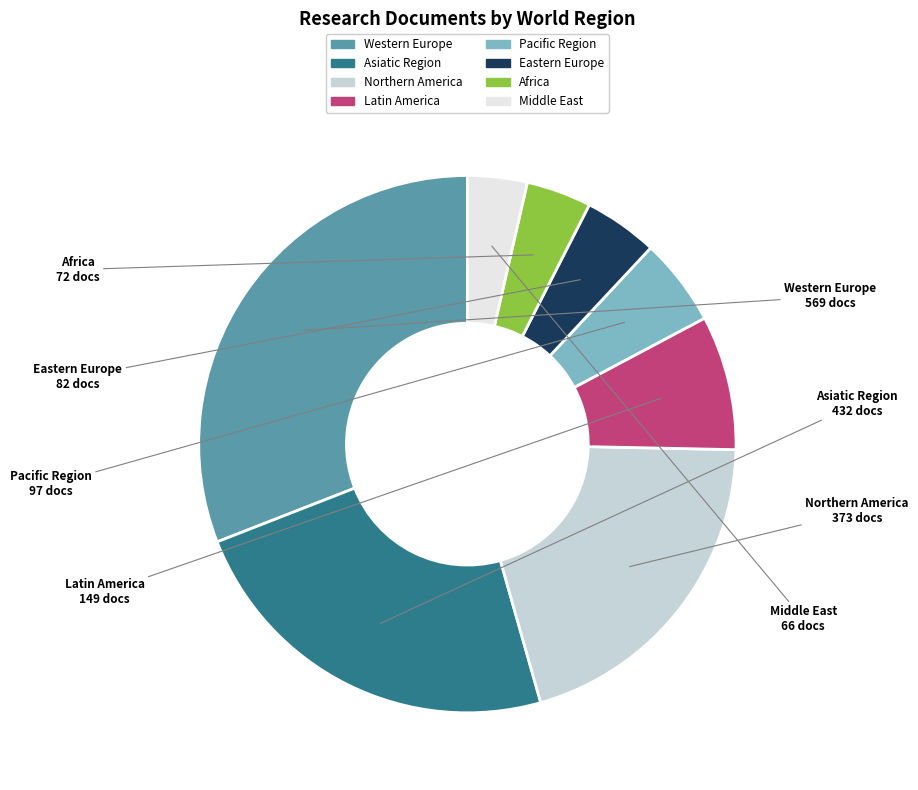

Approximately how many times larger is the value at Northern America compared to Eastern Europe?

4.5